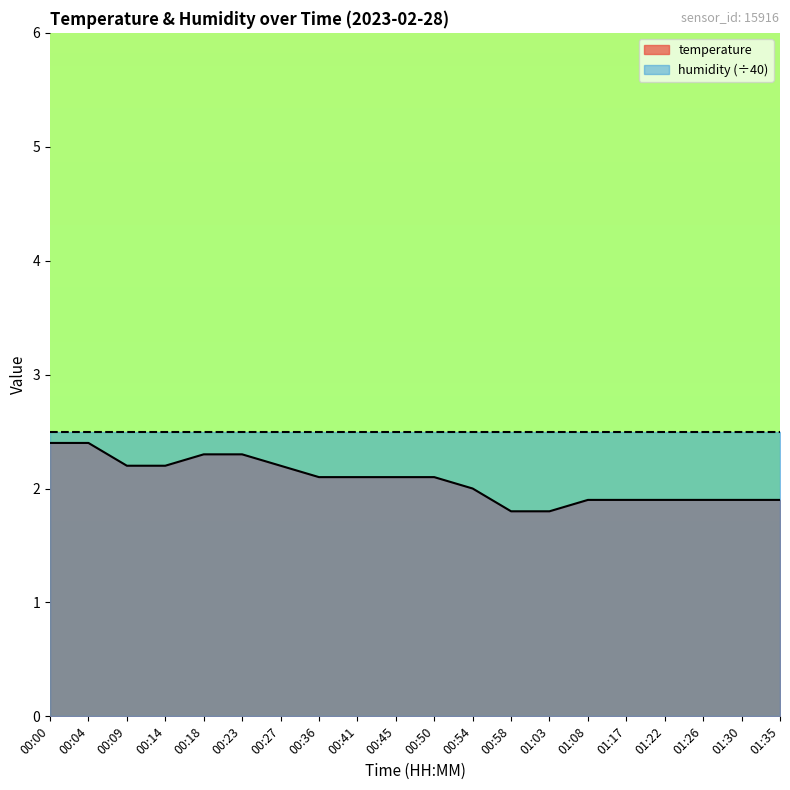

Approximately how many times larger is the value at 00:36 compared to 00:41?

1.0